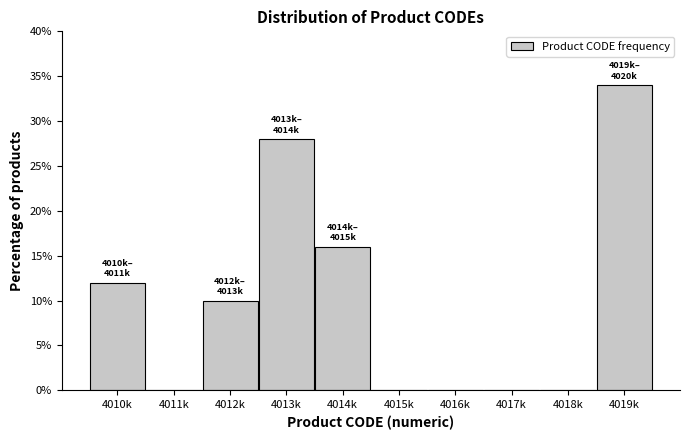

Reading left to right, what are all the values shown in this chart?

4010k=12.0	4011k=0.0	4012k=10.0	4013k=28.0	4014k=16.0	4015k=0.0	4016k=0.0	4017k=0.0	4018k=0.0	4019k=34.0